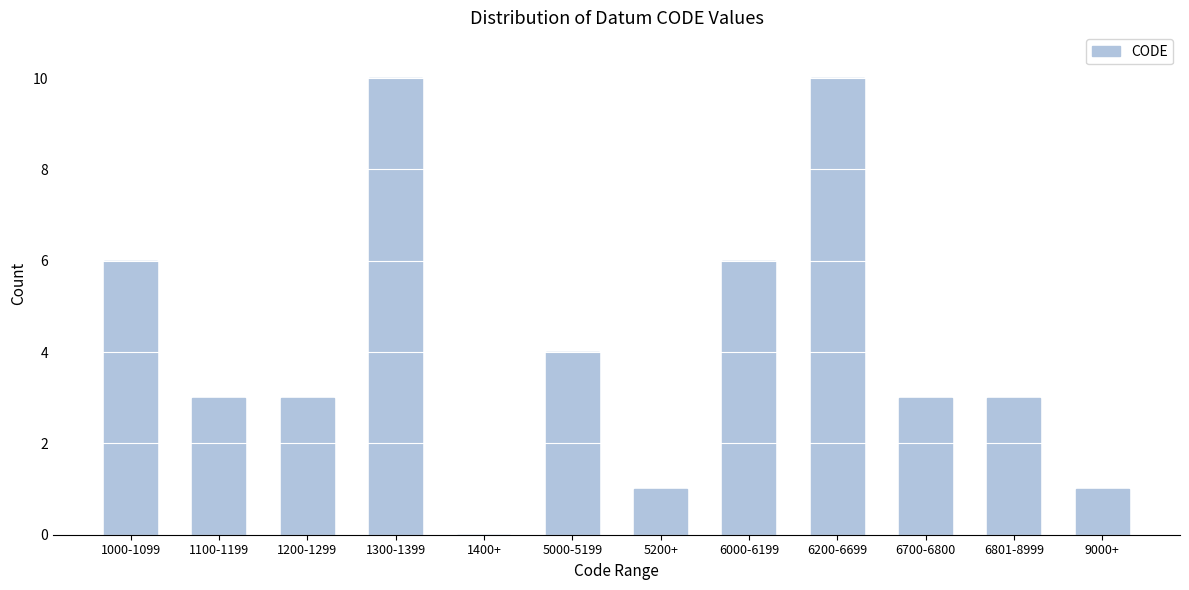

Reading left to right, extract all data points from this chart.

1000-1099=6	1100-1199=3	1200-1299=3	1300-1399=10	1400+=0	5000-5199=4	5200+=1	6000-6199=6	6200-6699=10	6700-6800=3	6801-8999=3	9000+=1